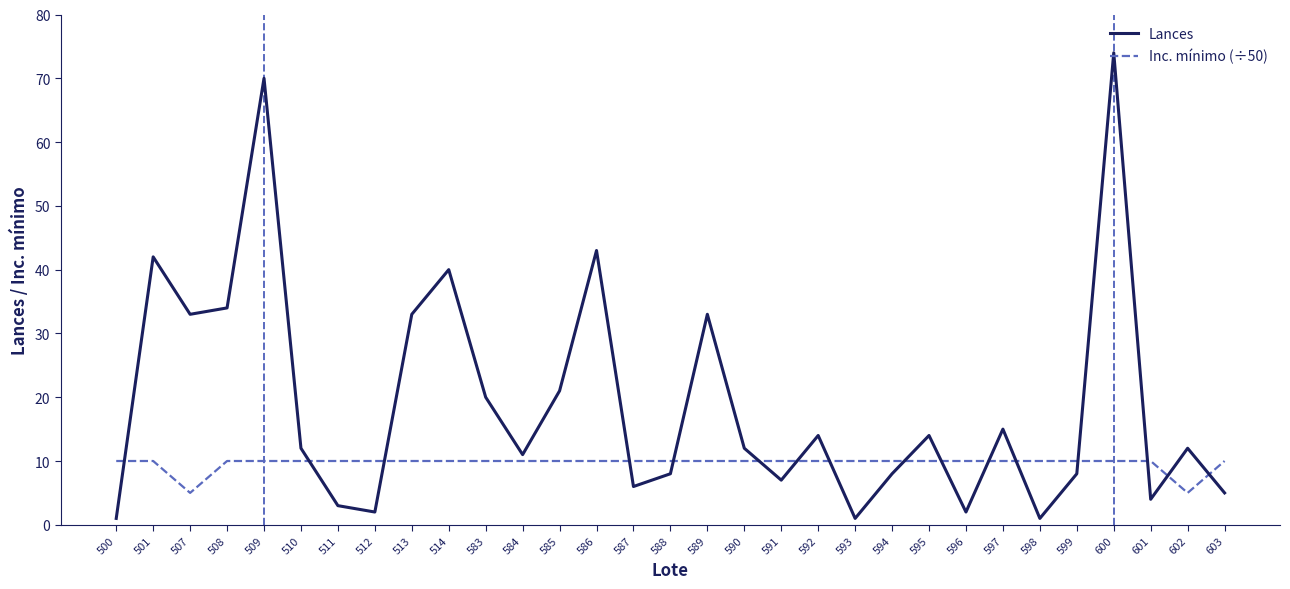

What is the average value of the Inc. mínimo (÷50) series?

10